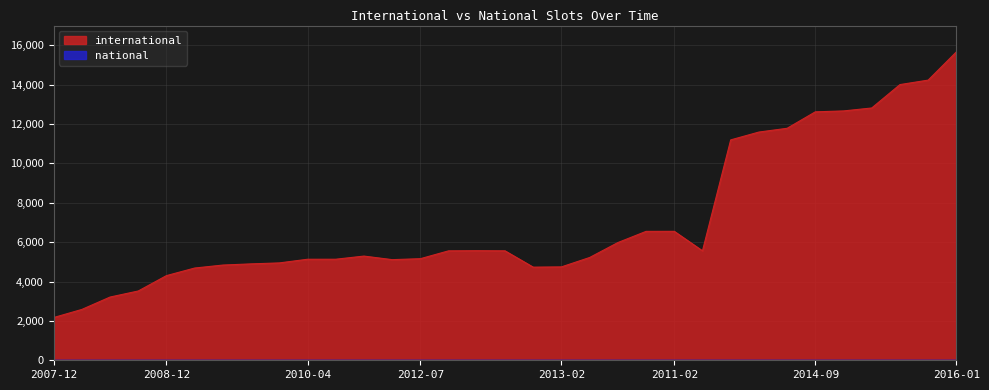

How many distinct data groups are displayed?

2